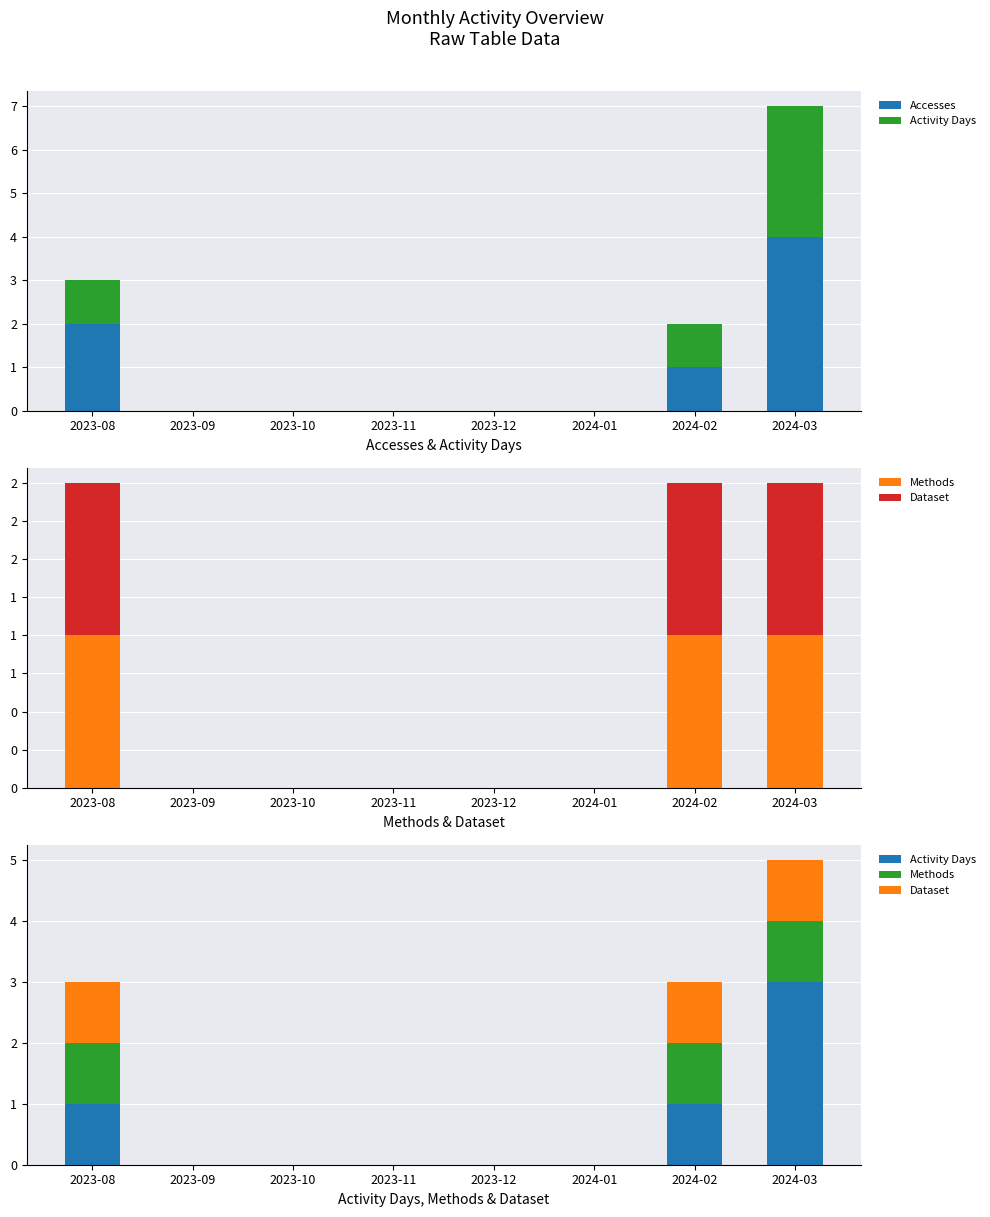

What is the difference between the second highest and minimum values in the Methods series?

1